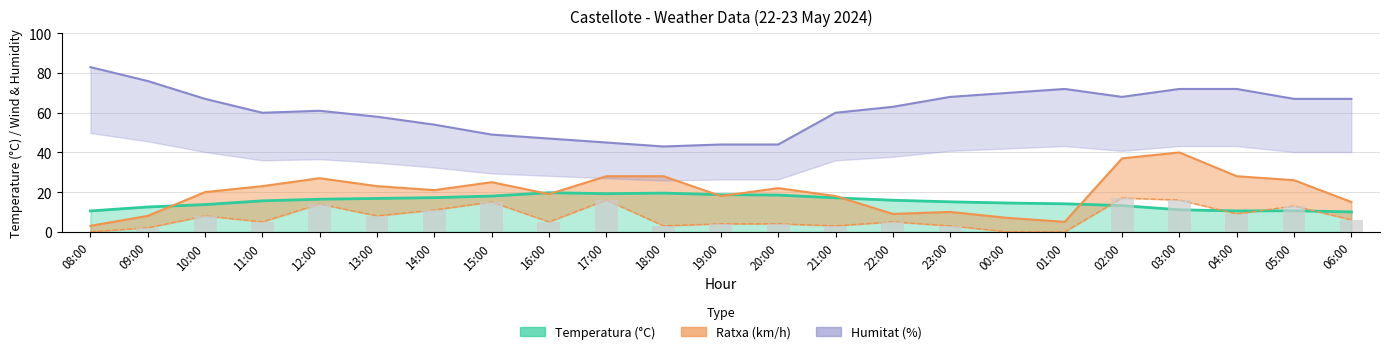

Does the chart contain any negative values?

No